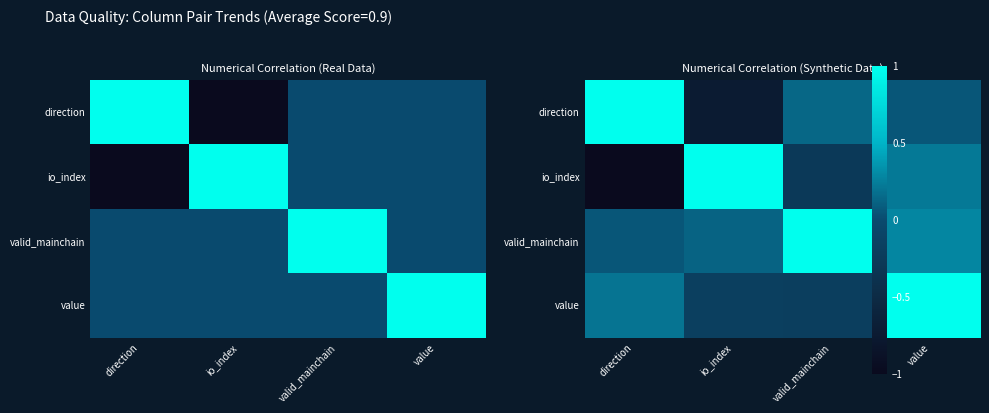

What is the total value across all series at direction?

0.3